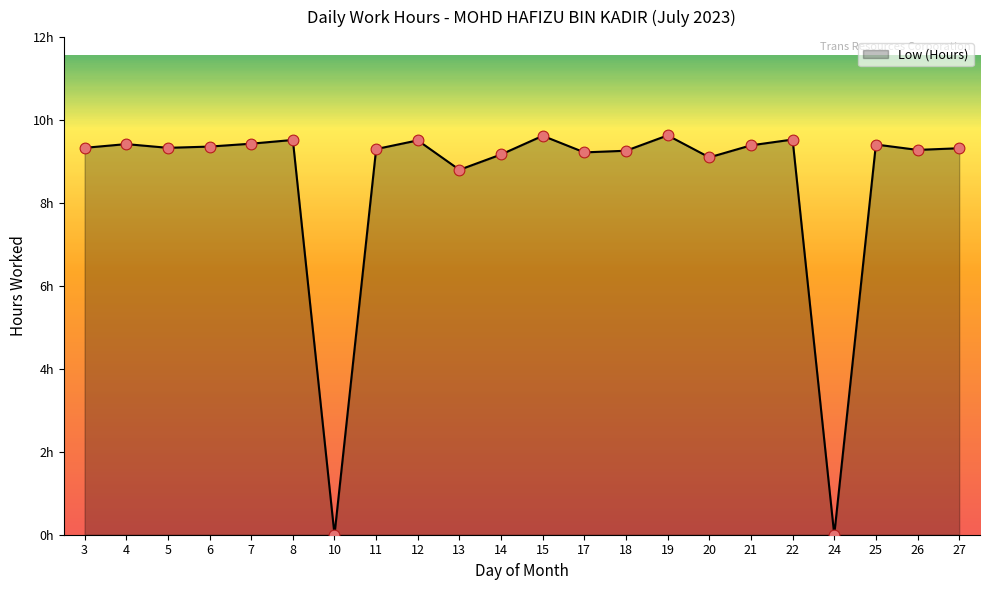

Which has a higher value, 5 or 7?

7